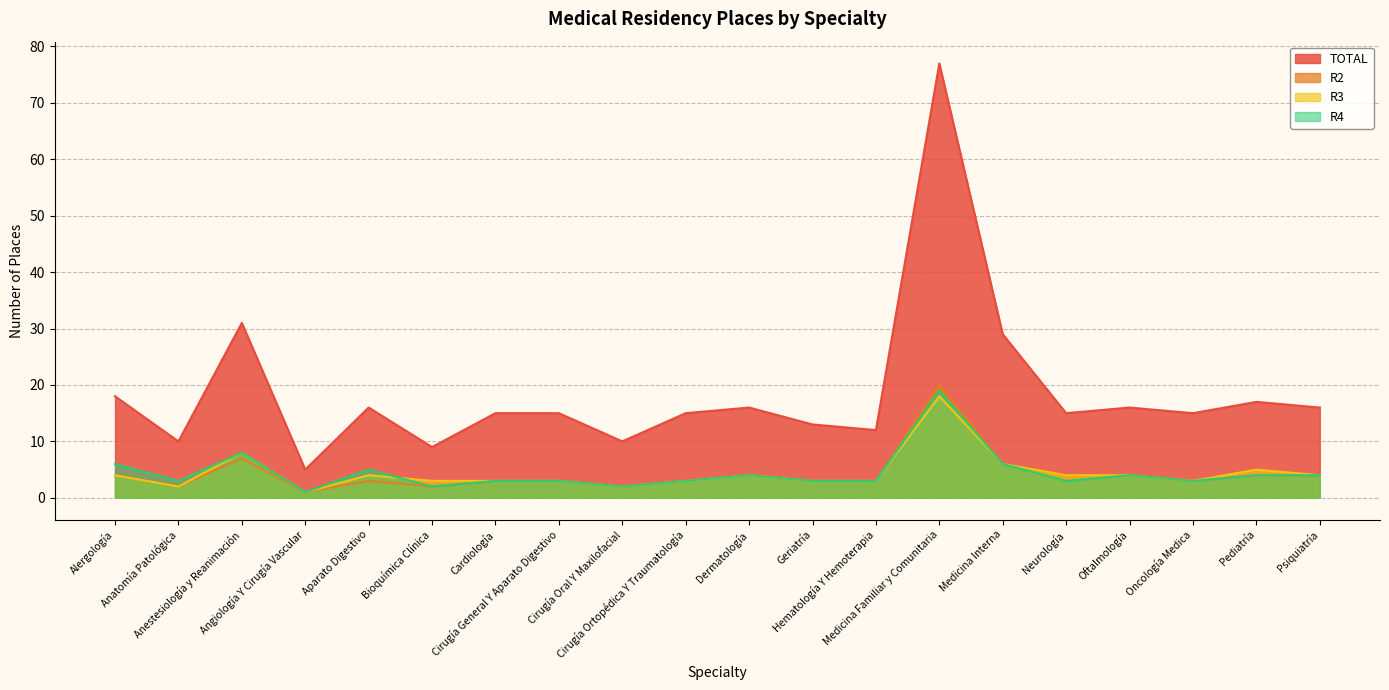

Rank the categories by R2 value from highest to lowest.

Medicina Familiar y Comunitaria, Anestesiología y Reanimación, Medicina Interna, Alergología, Dermatología, Neurología, Oftalmología, Pediatría, Psiquiatría, Aparato Digestivo, Cardiología, Cirugía General Y Aparato Digestivo, Cirugía Ortopédica Y Traumatología, Geriatría, Hematología Y Hemoterapia, Oncología Medica, Anatomía Patológica, Bioquímica Clínica, Cirugía Oral Y Maxilofacial, Angiología Y Cirugía Vascular